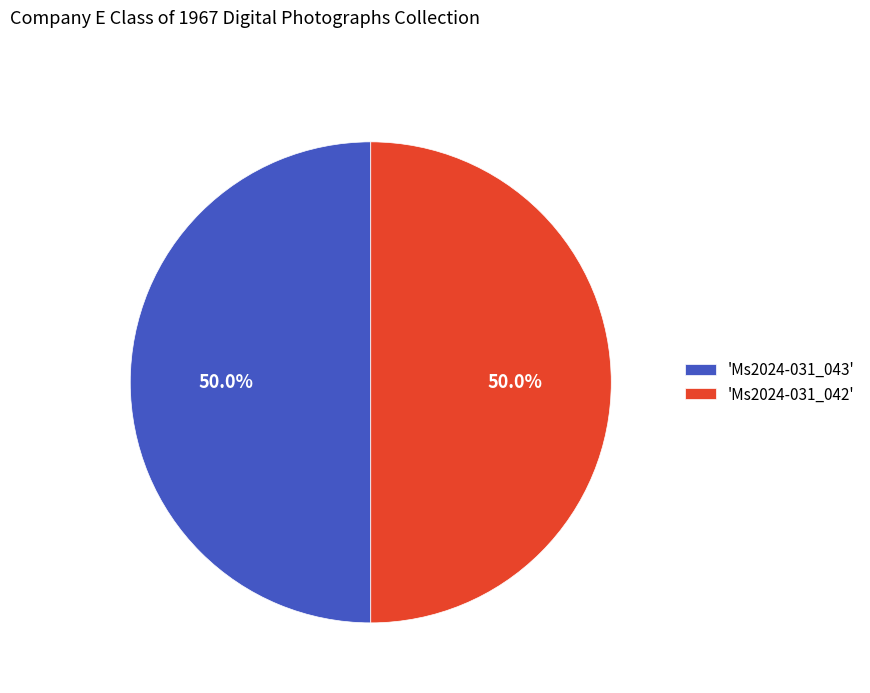

What is the ratio of the value at 'Ms2024-031_042' to the value at 'Ms2024-031_043'?

1.0